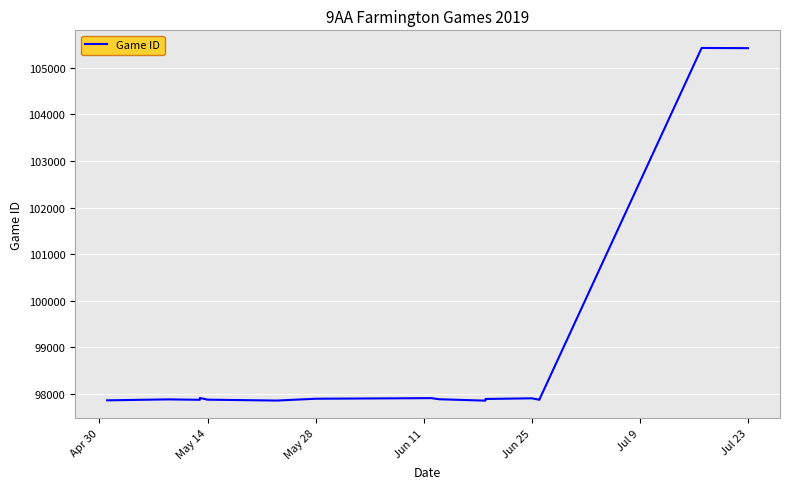

How many data points are less than 97886?

9